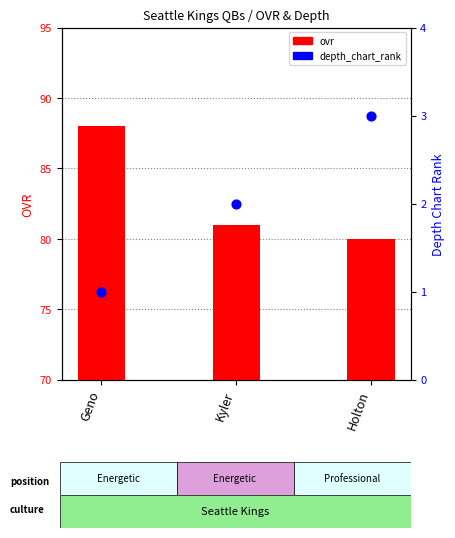

Which series contains the lowest Y value?

depth_chart_rank